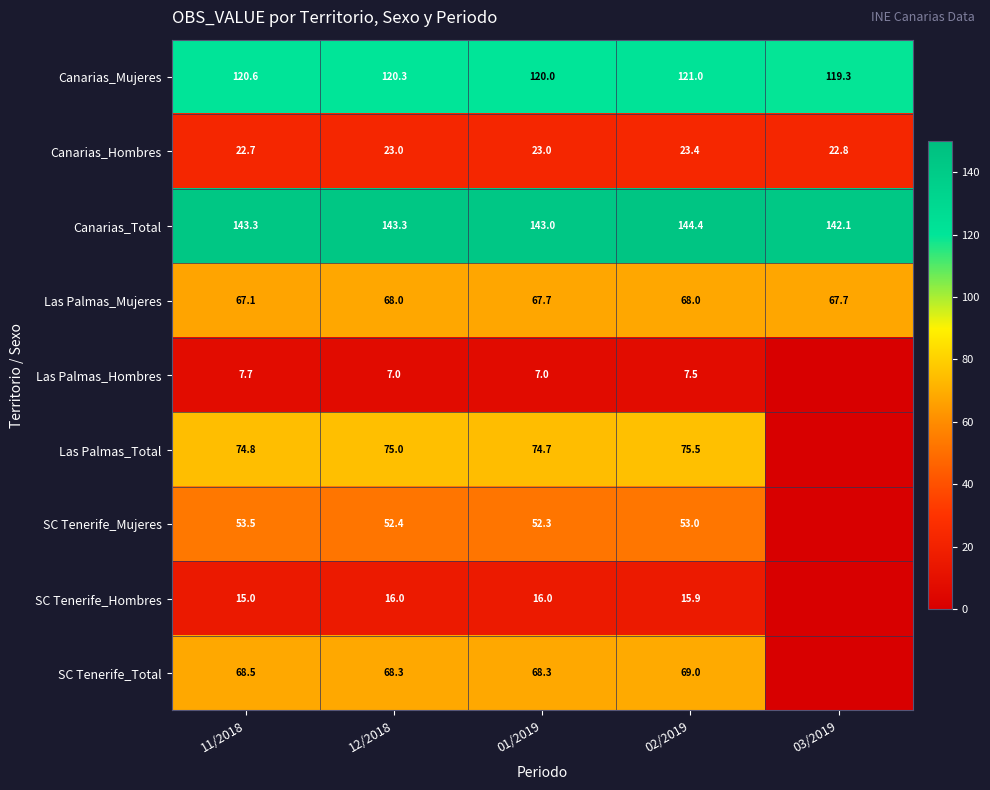

Between 02/2019 and 11/2018, which is larger?

02/2019